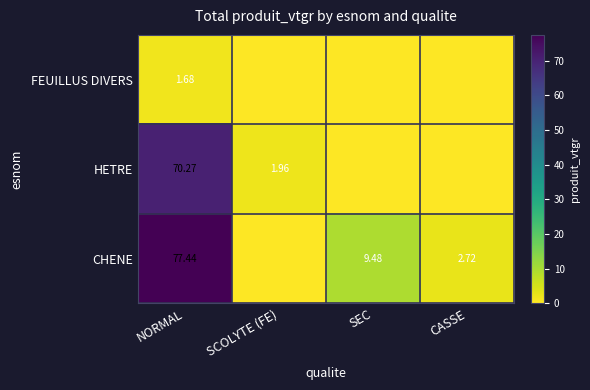

How many series are shown in this chart?

3